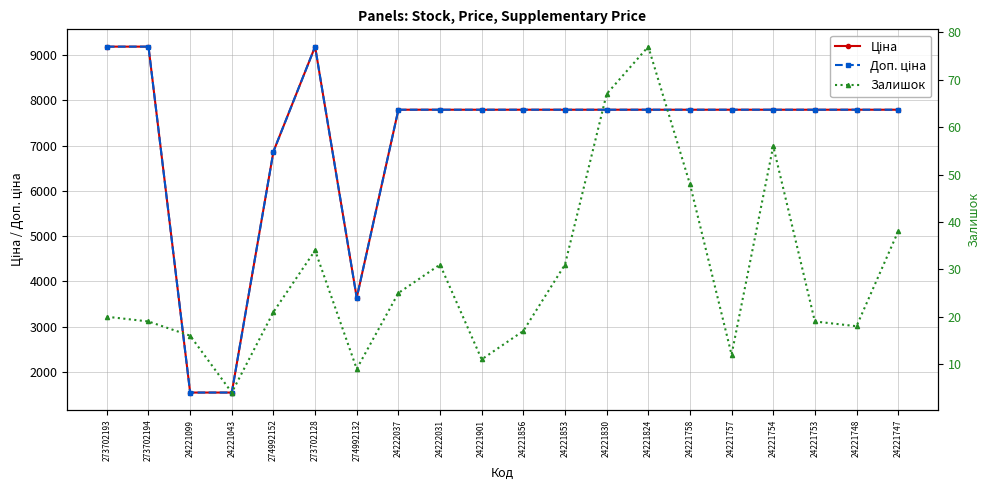

At which category is the sum across all series the highest?

273702128